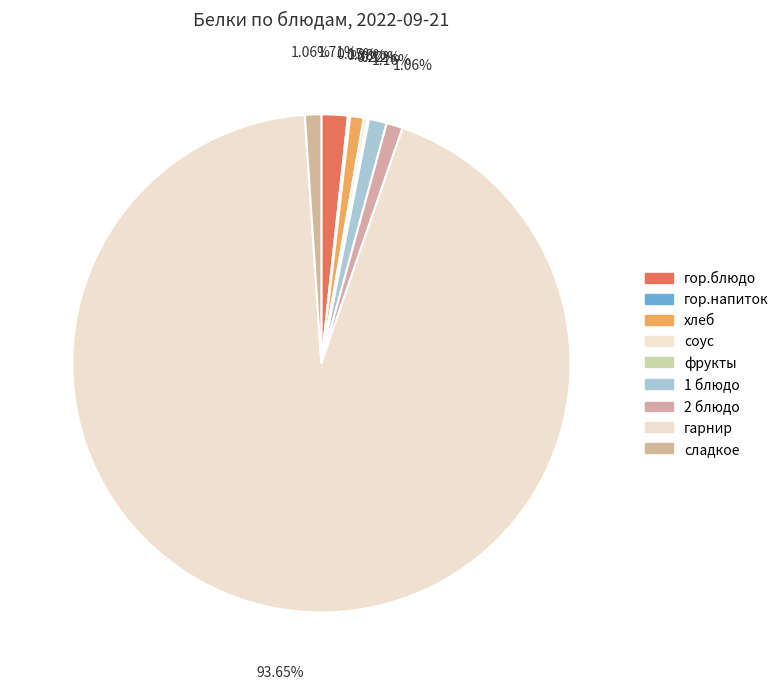

What percentage is the 1 блюдо slice, to the nearest percent?

1%